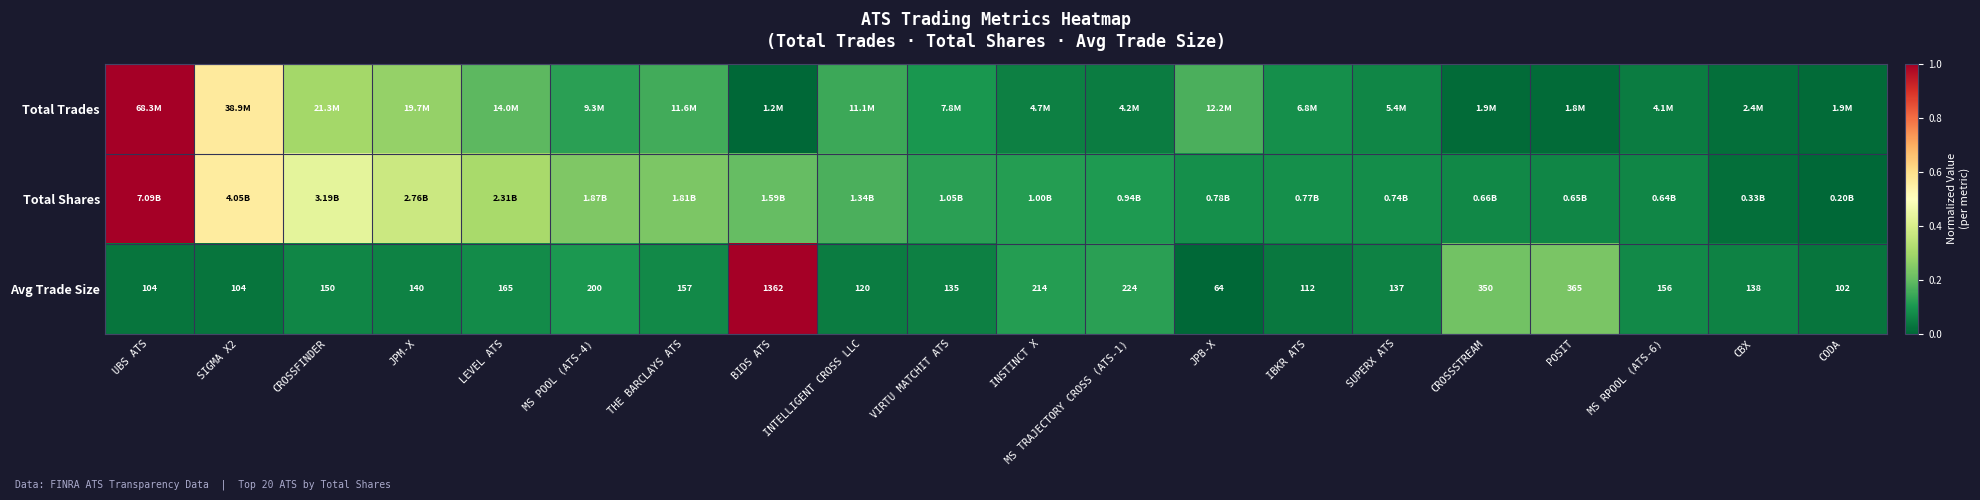

Where is Avg Trade Size nearest to the value 713?

POSIT